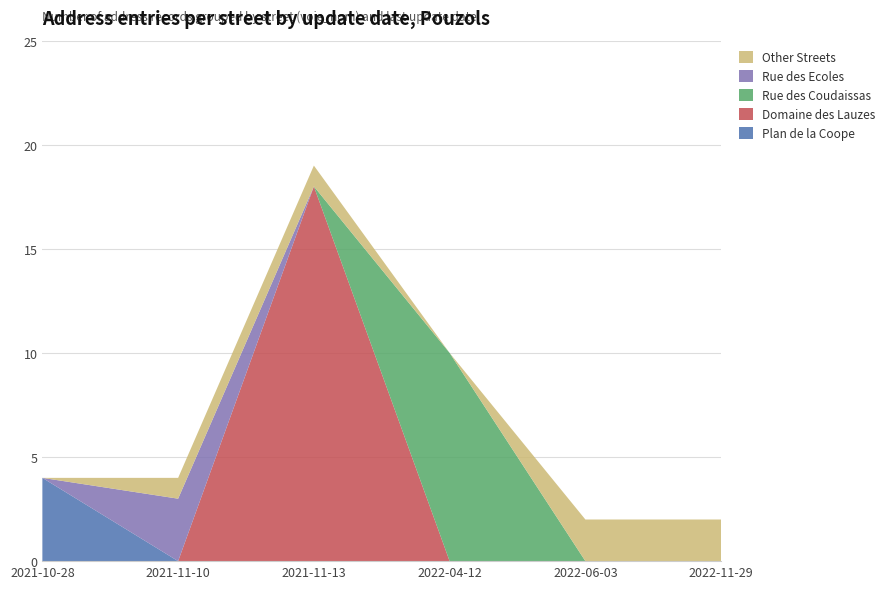

Which category has the highest value in the Plan de la Coope series?

2021-10-28